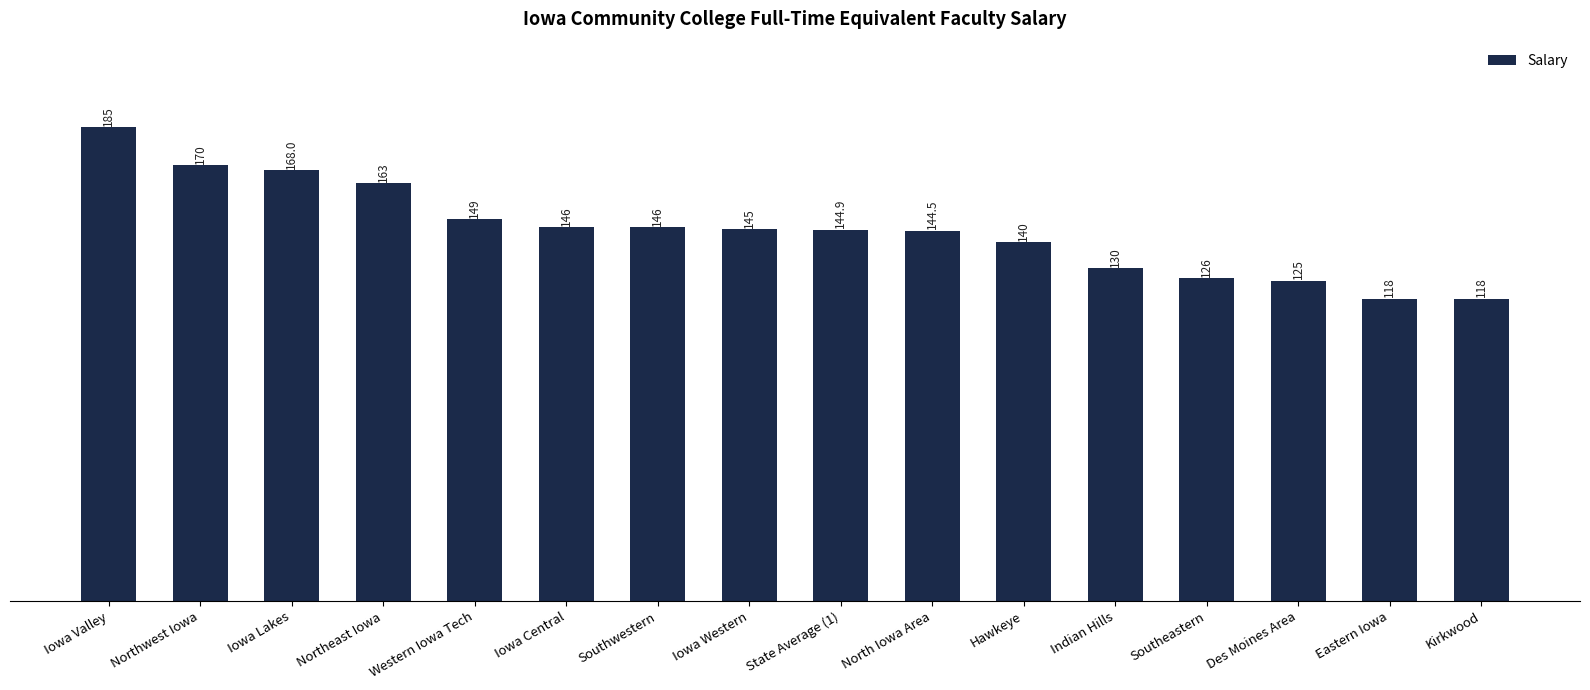

What is the greatest value displayed?

185.0